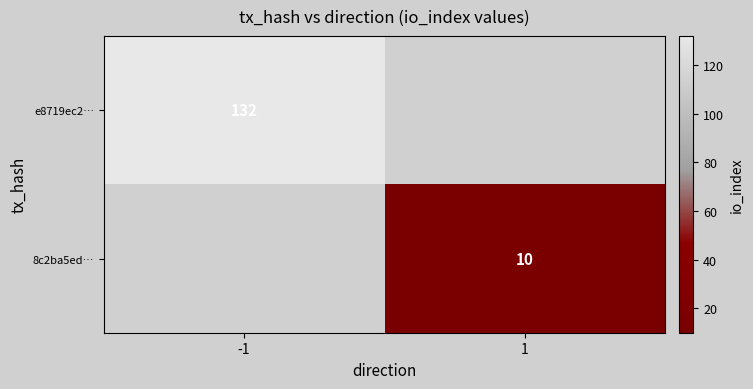

The e8719ec2… series shows 132 at -1. True or false?

True